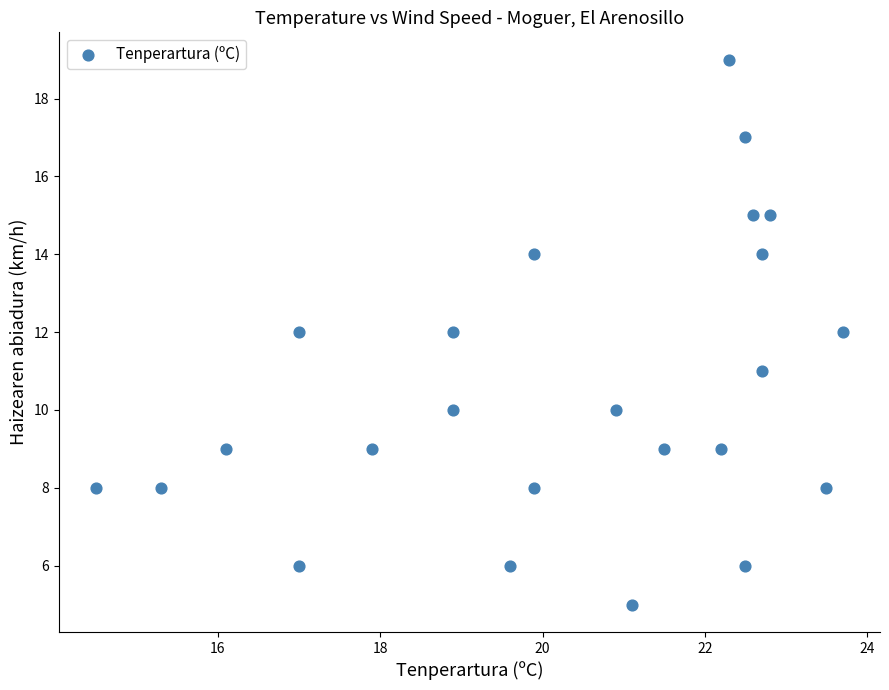

What is the range of Y values (max minus min)?

14